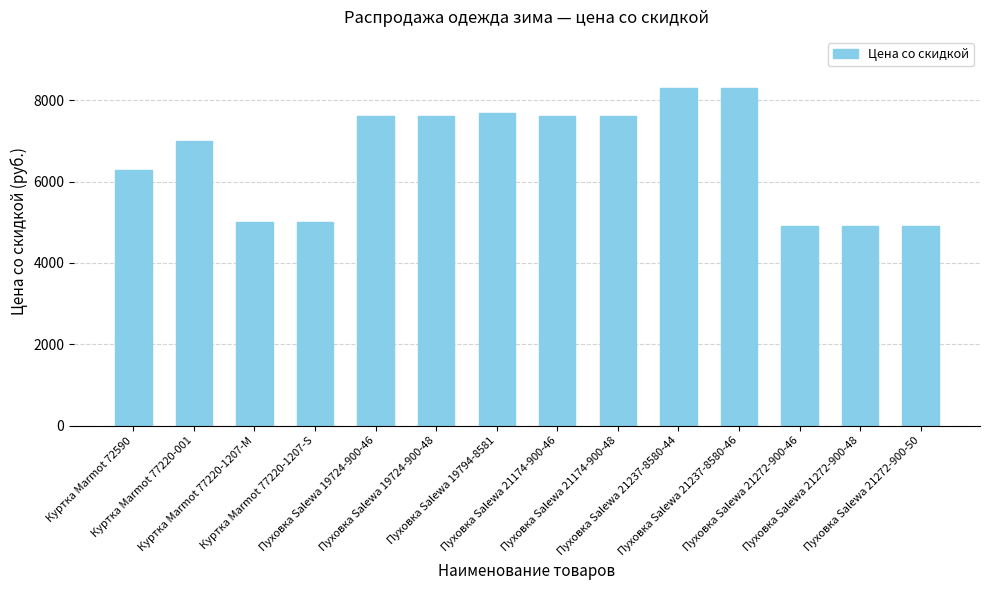

What is the value of the 5th bar from the left?

7607.6